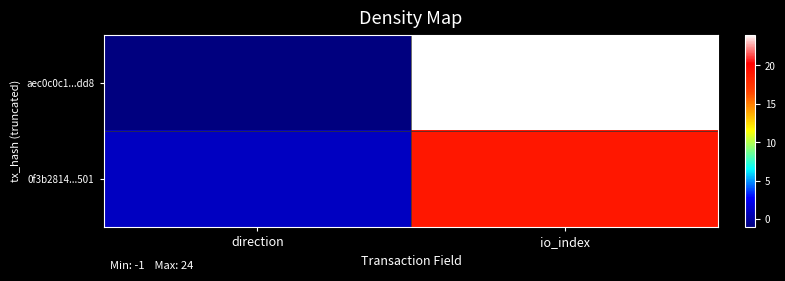

How many categories are shown in the chart?

2